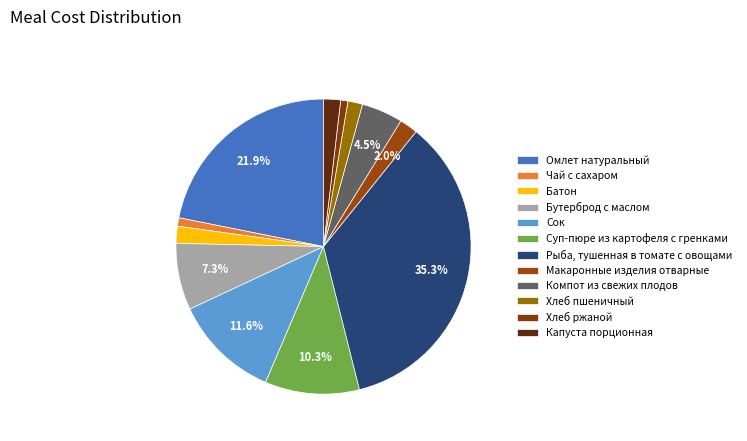

Count the number of slices in the pie.

12